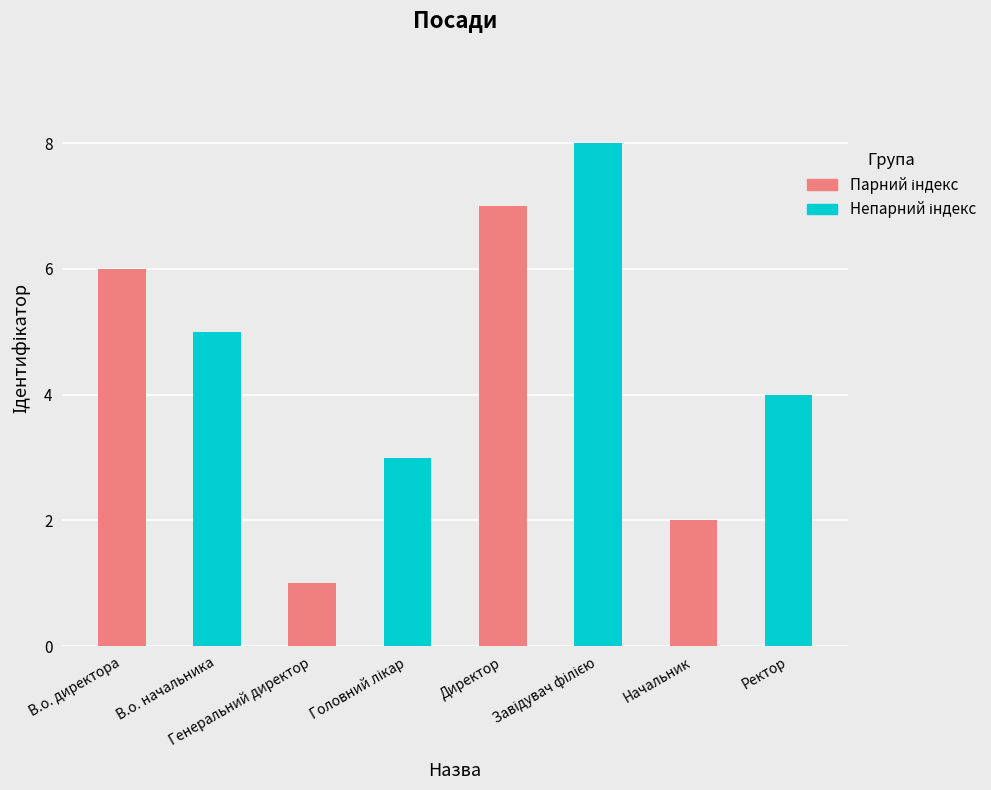

What is the approximate value at Головний лікар?

3